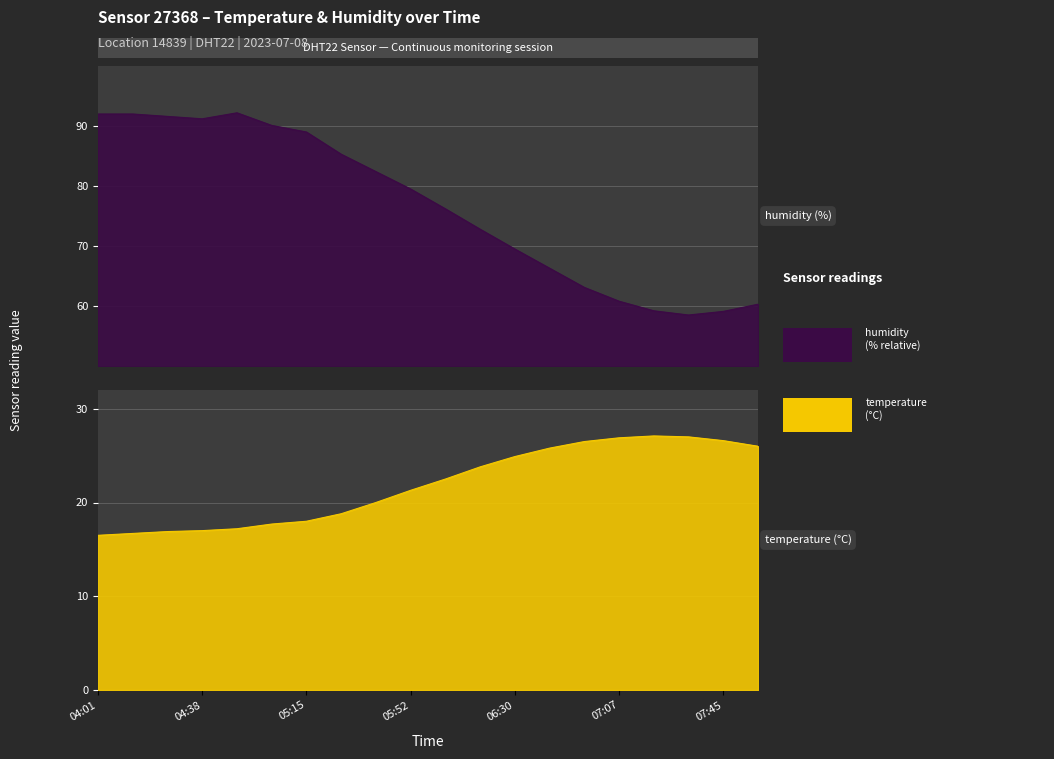

How many values in the humidity series are below 79?

10